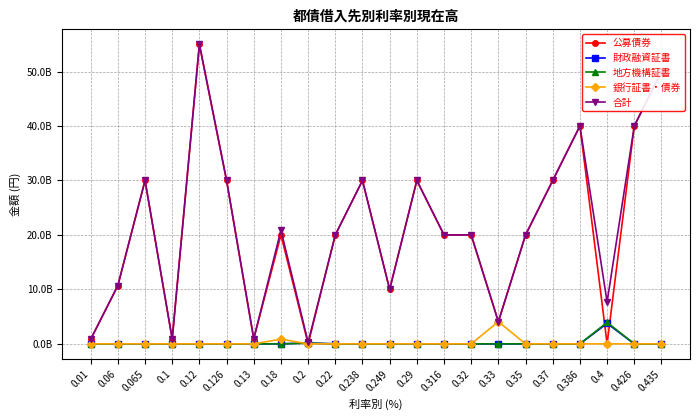

The value of 地方機構証書 at 0.06 is 0. True or false?

True